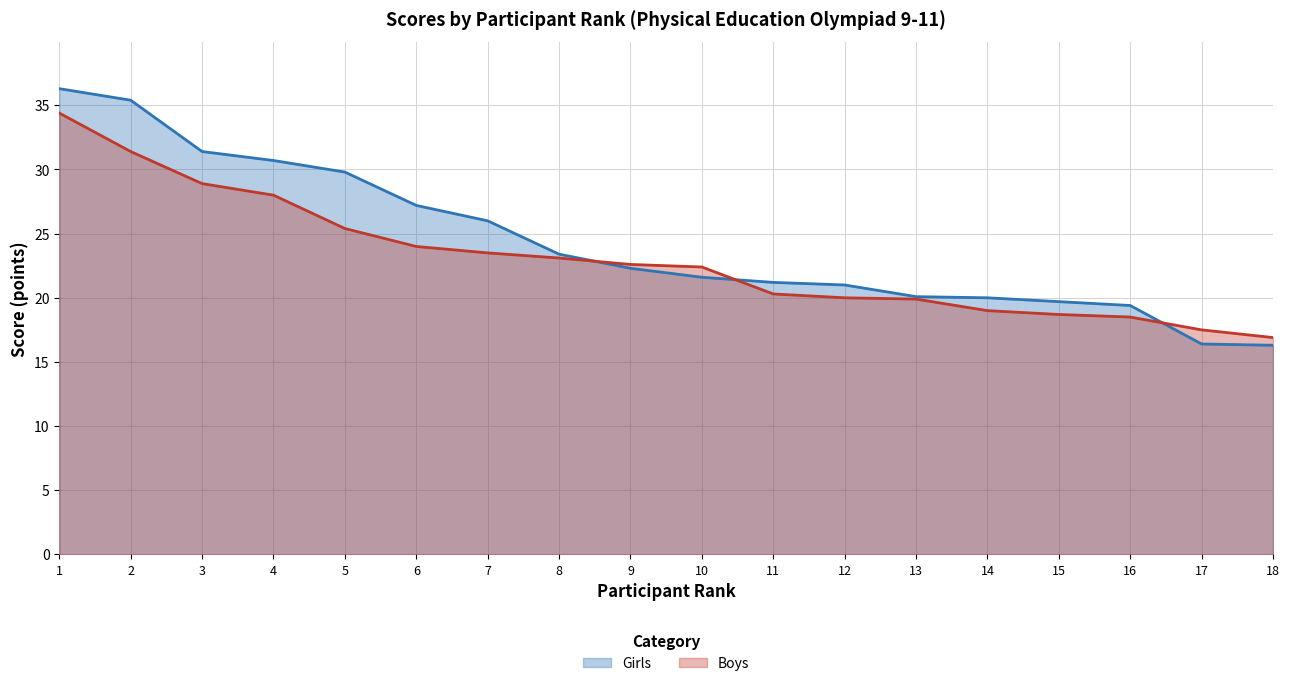

List the labels in order of Girls value, smallest first.

18, 17, 16, 15, 14, 13, 12, 11, 10, 9, 8, 7, 6, 5, 4, 3, 2, 1